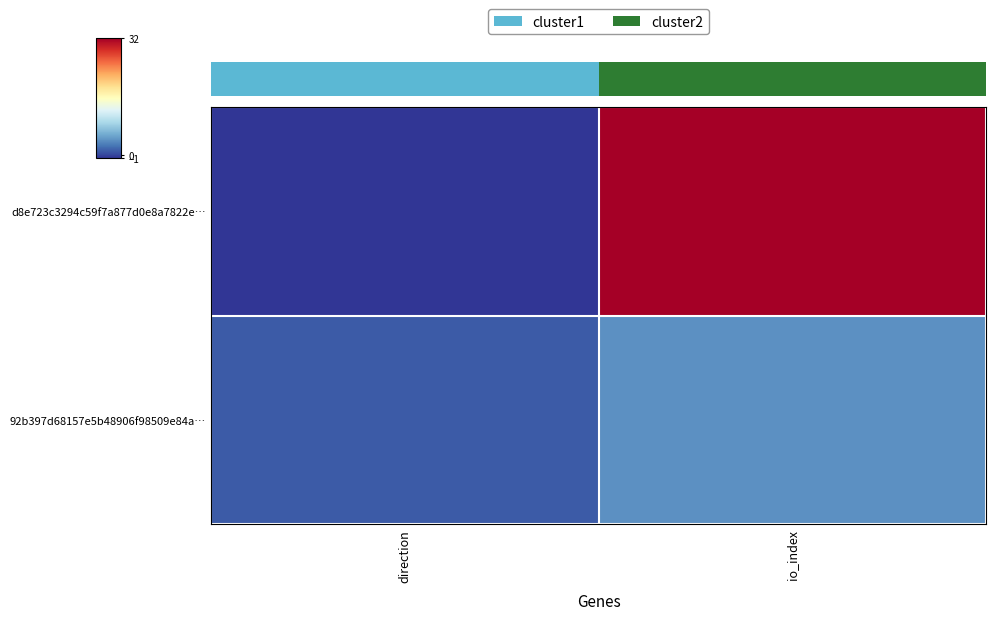

Which category has the highest value in the 92b397d68157e5b48906f98509e84a… series?

io_index